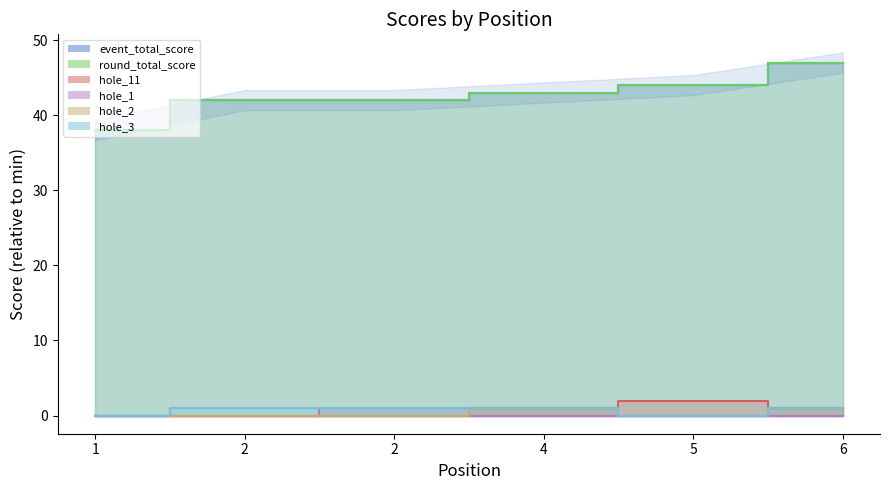

Which series has the widest spread of values?

event_total_score